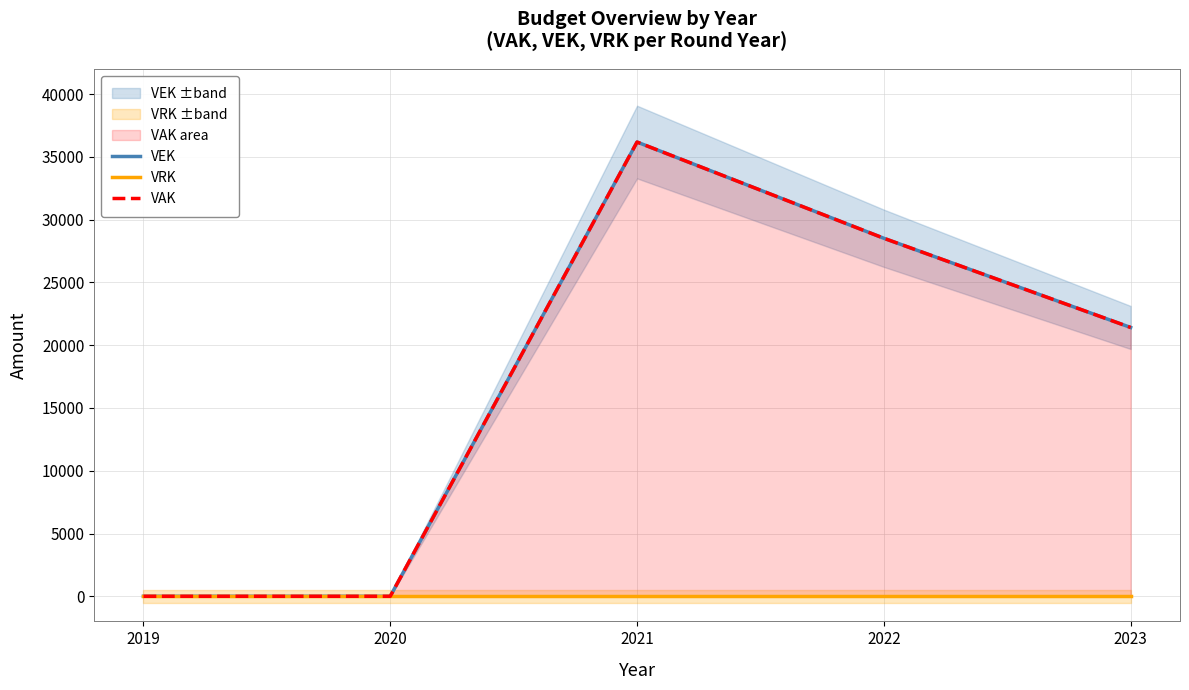

What is the average value of the VAK series?

17222